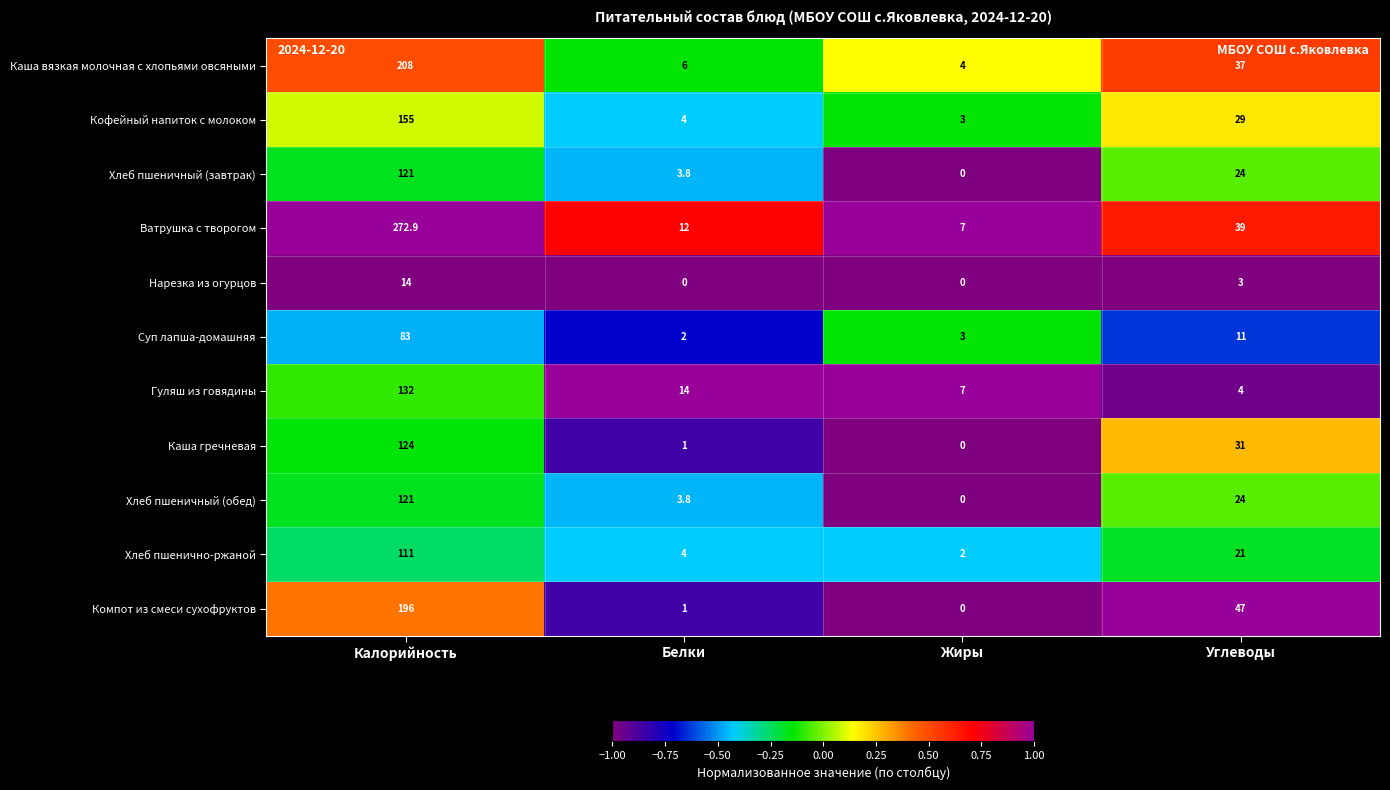

At which label does Суп лапша-домашняя first exceed 11?

Калорийность